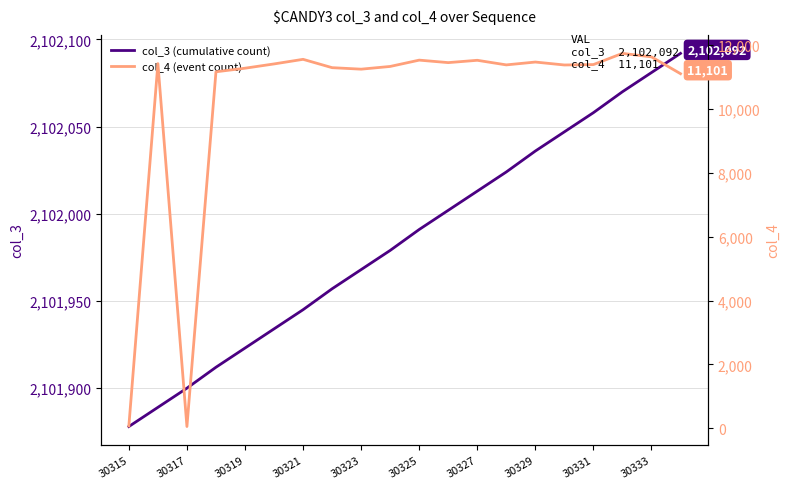

List the series in order of their peak value, lowest first.

col_4 (event count), col_3 (cumulative count)